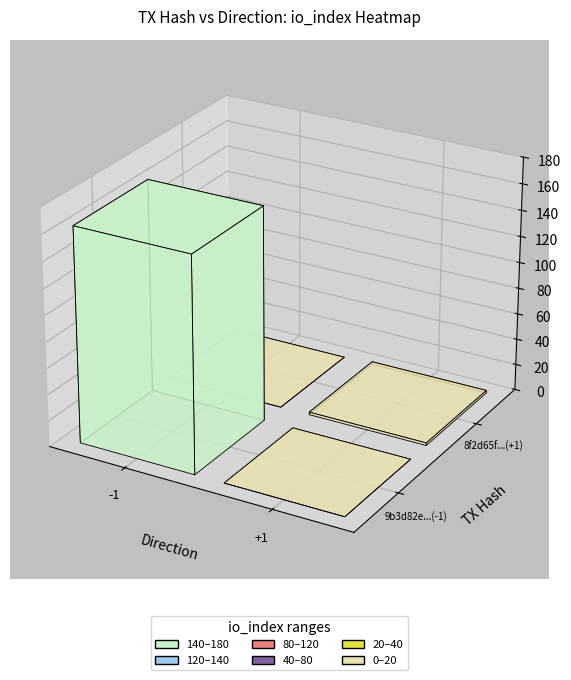

What is the sum of the 8f2d65f75129b32d6f1537fcf73f1be86293330 values at io_index and direction?

3